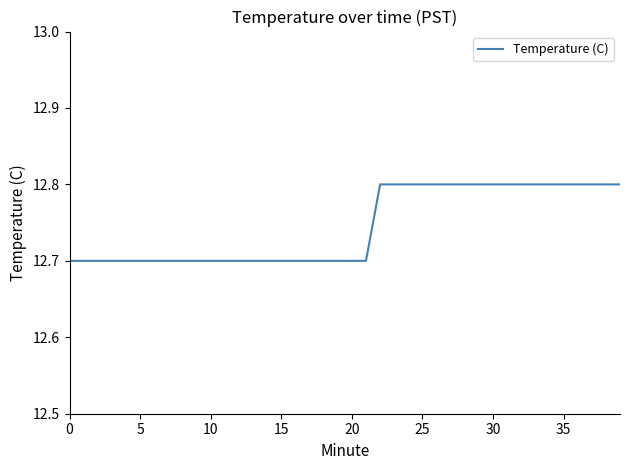

Is this an area chart (filled region under the line)?

No